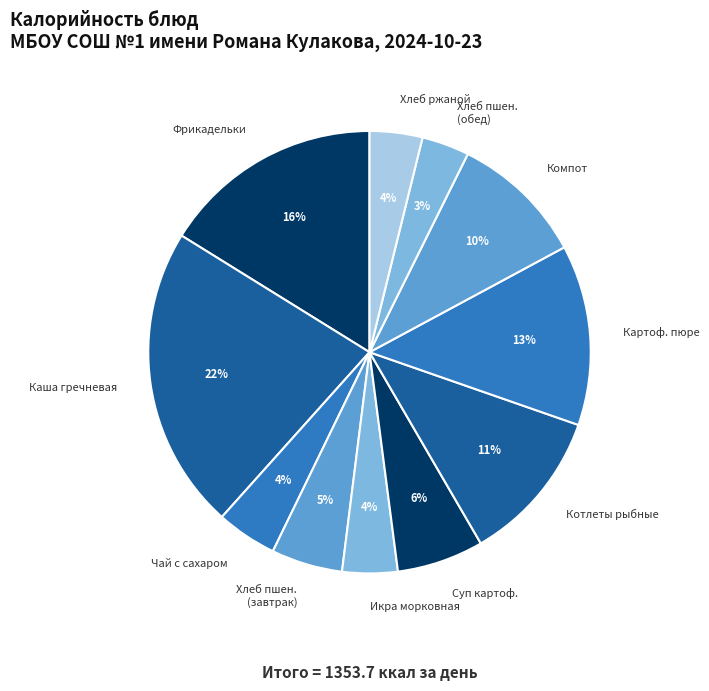

To the nearest percent, what percentage of the pie is Чай с сахаром?

4%